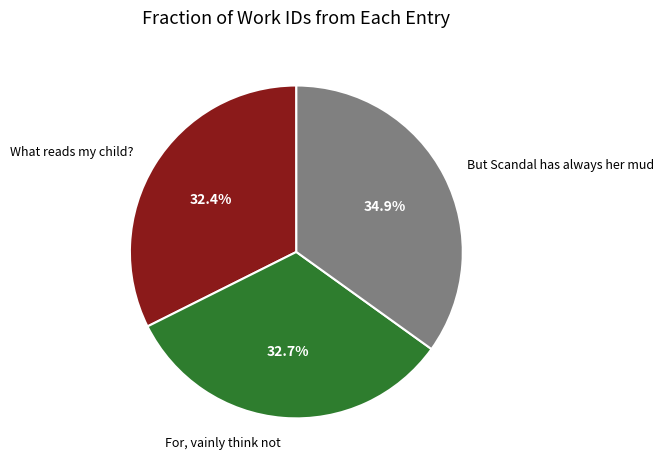

Which category has the biggest portion of the pie?

But Scandal has always her mud